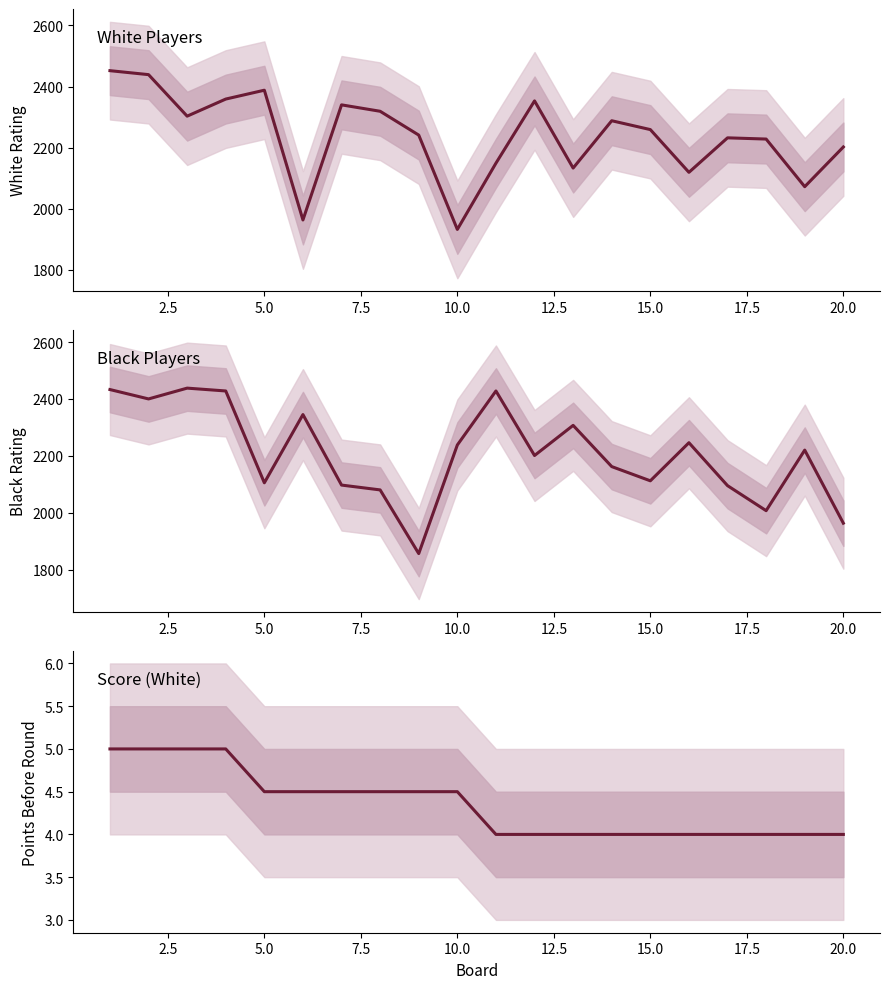

What are all the series names shown in the legend?

White Rating, Black Rating, White Points